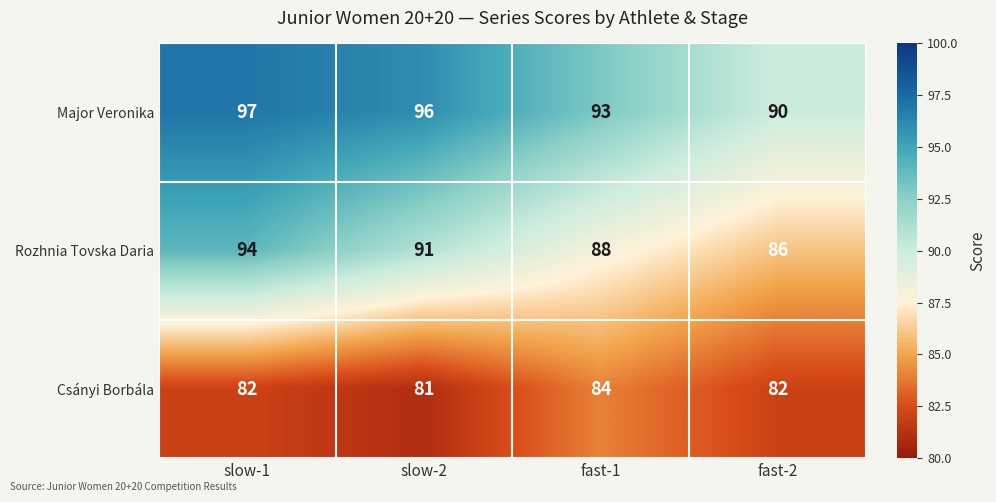

Reading right to left, list all the values displayed in this chart.

Major Veronika: 90	93	96	97
Rozhnia Tovska Daria: 86	88	91	94
Csányi Borbála: 82	84	81	82